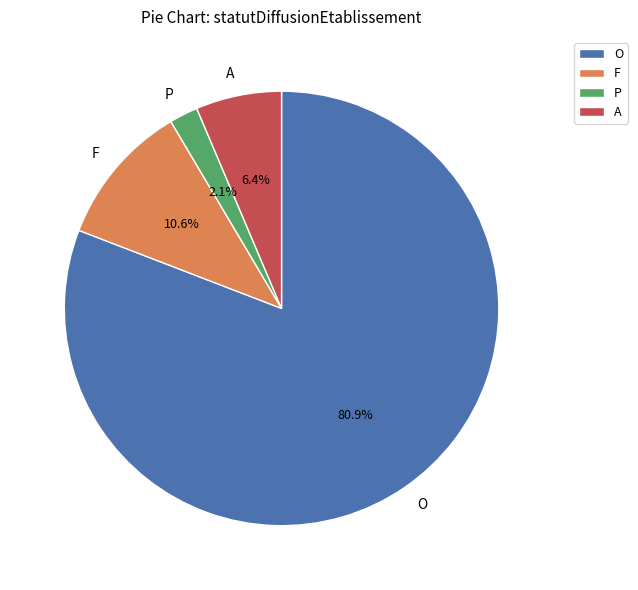

To the nearest percent, what is the difference between the largest and smallest slice percentages?

79%